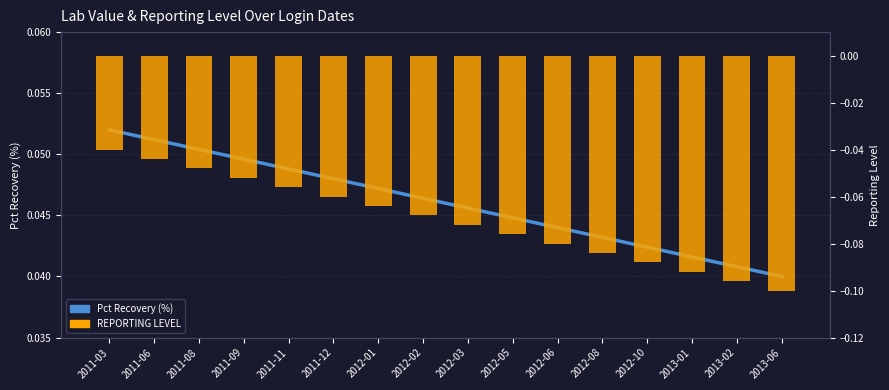

Count the number of categories in the chart.

16